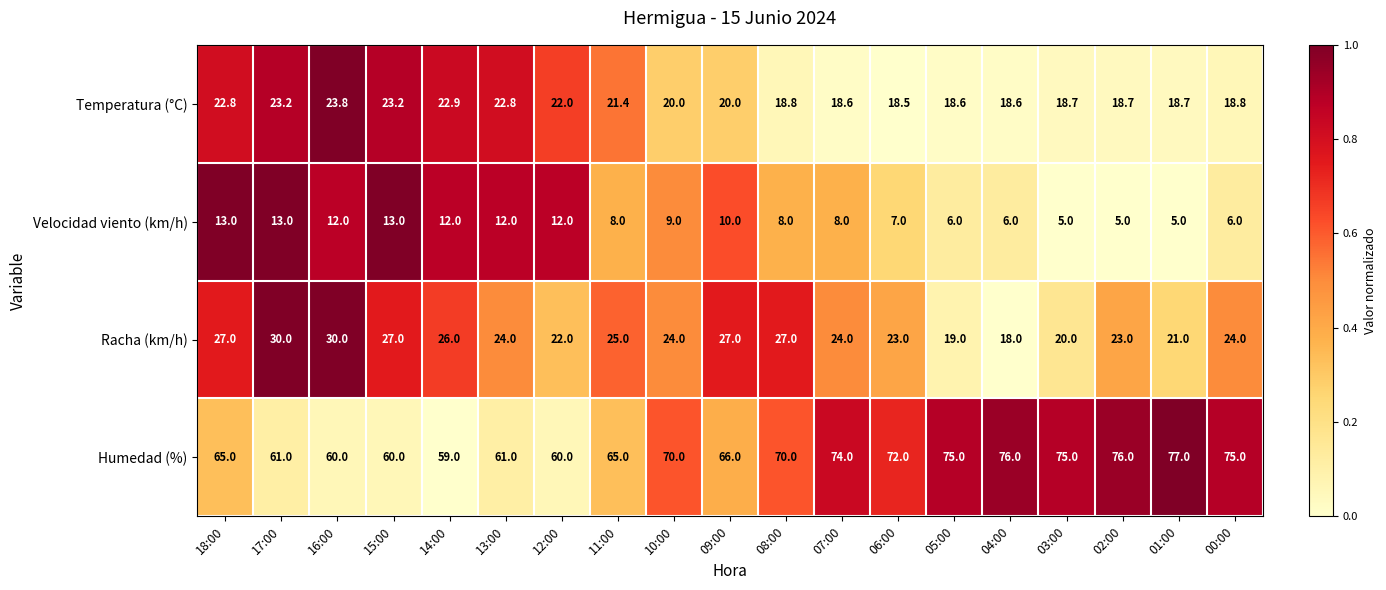

The Humedad (%) series shows 41.5 at 00:00. True or false?

False